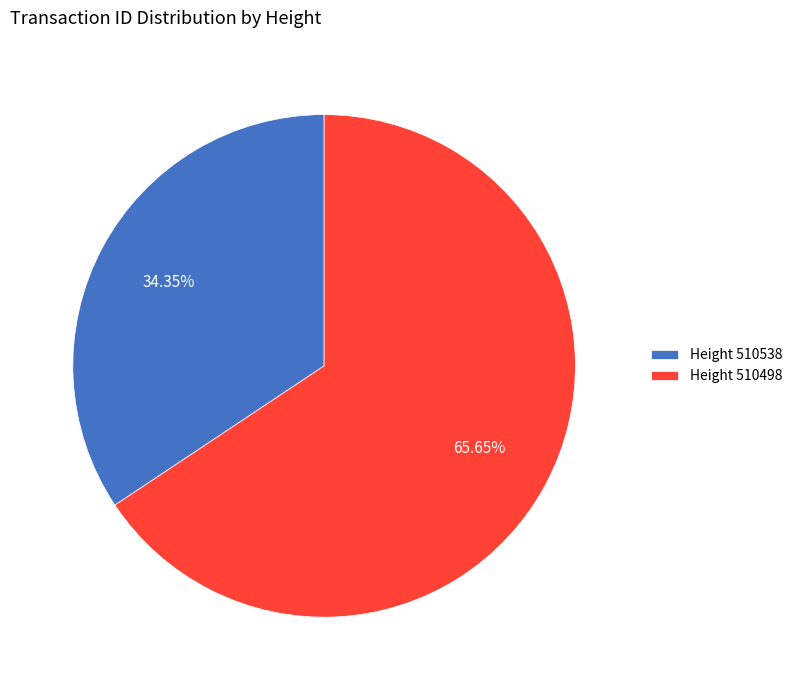

Approximately how many times larger is the value at Height 510538 compared to Height 510498?

0.5